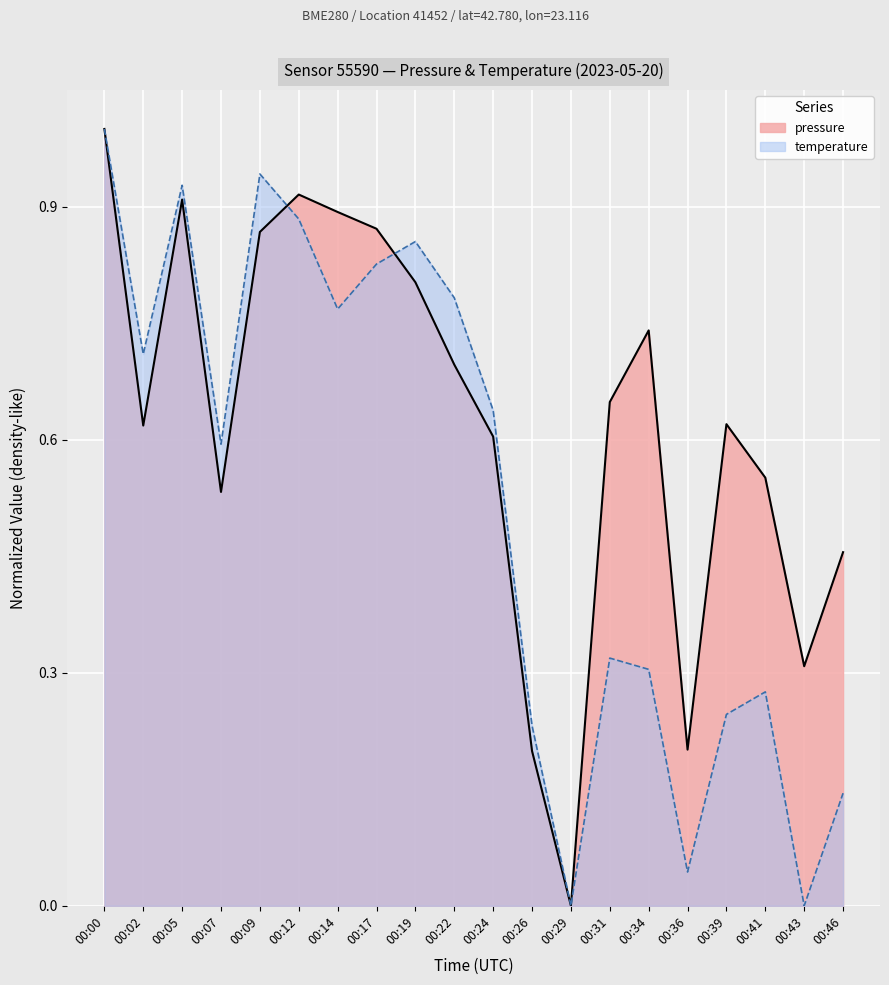

The temperature series shows 0.6 at 00:24. True or false?

True